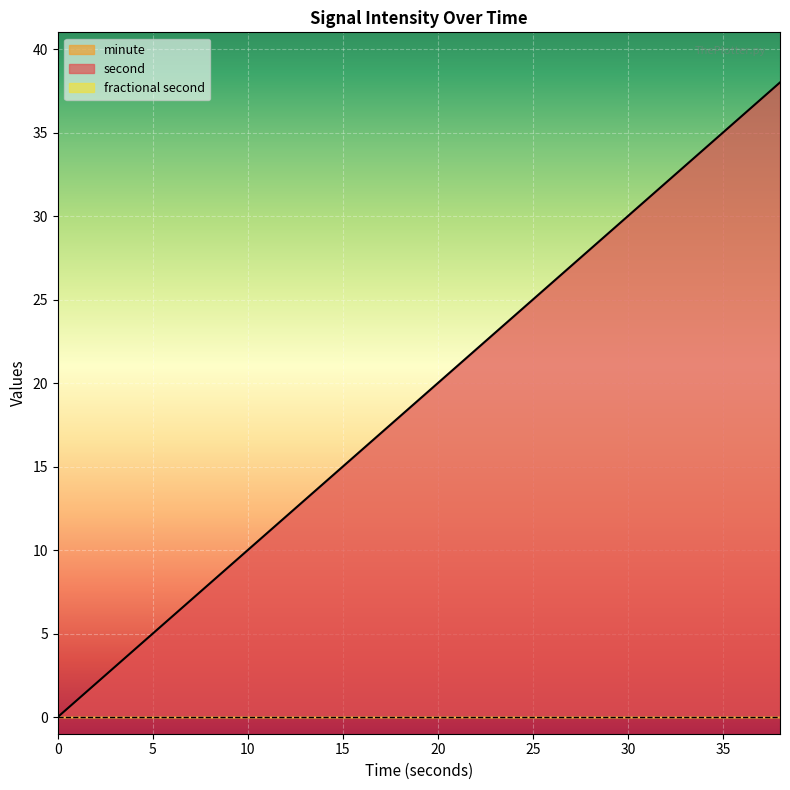

How many data points does each series have?

20